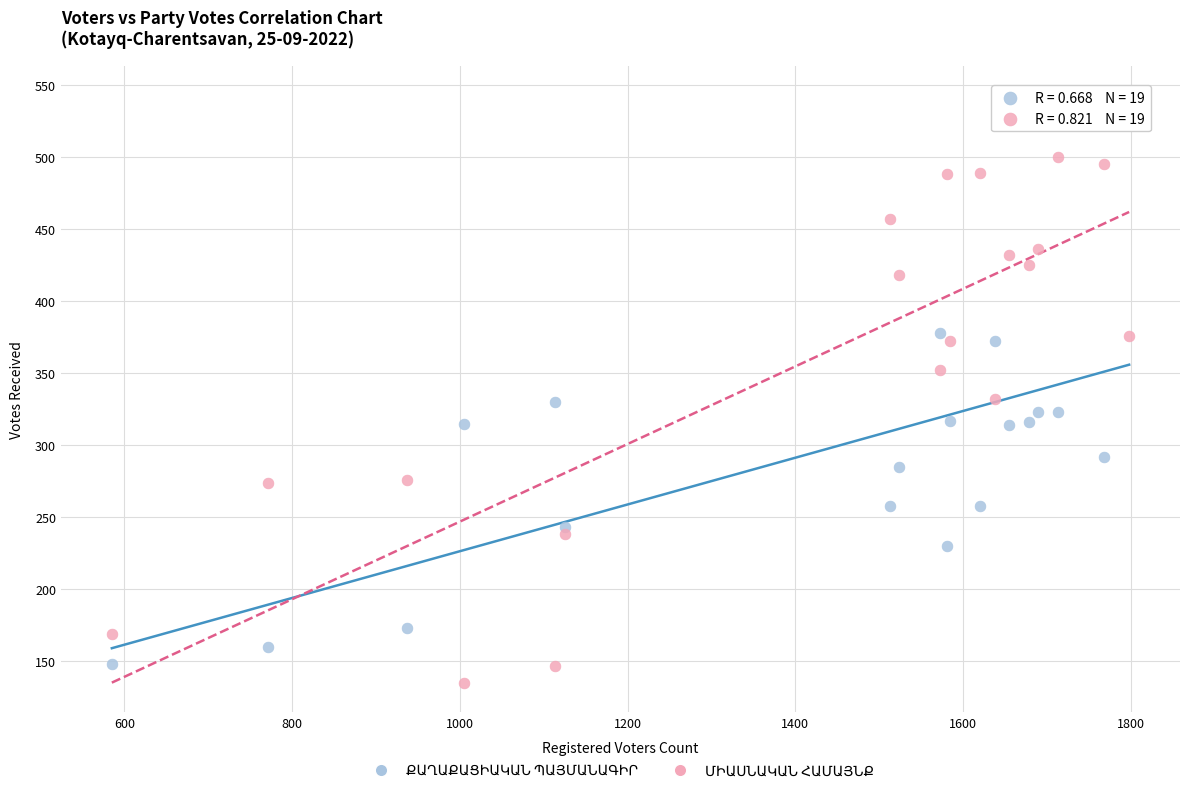

What is the X range (max minus min) for the scatter plot?

1213